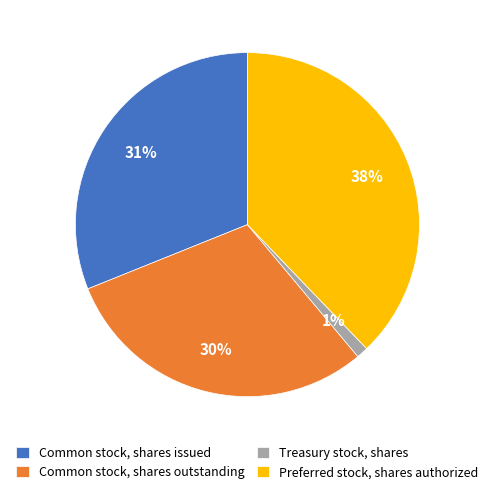

How many segments does this pie chart have?

4